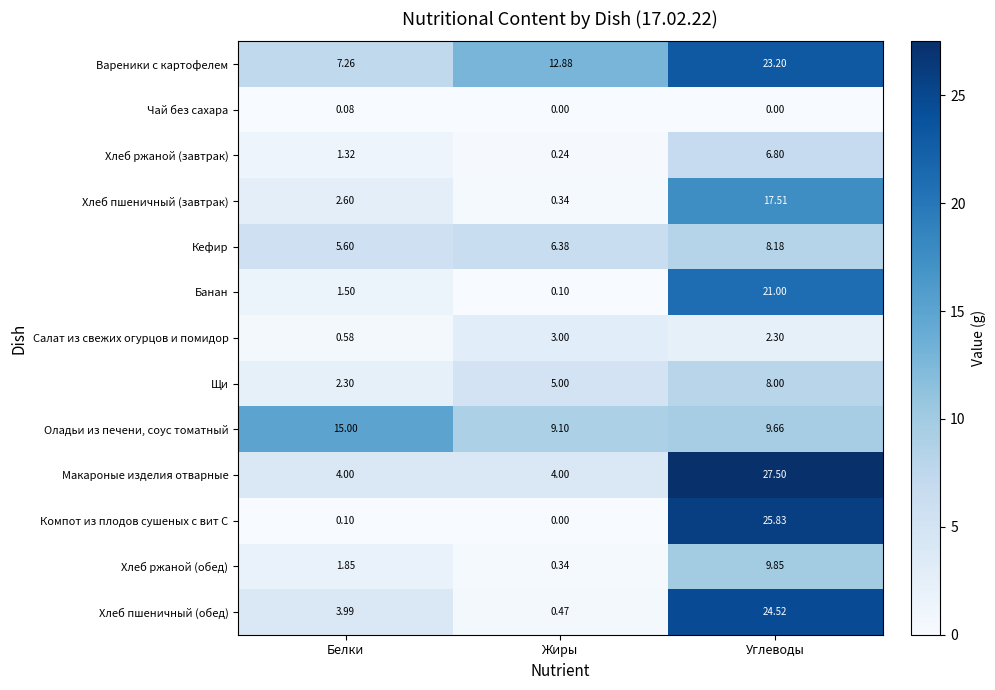

Rank the series by their maximum value, from highest to lowest.

Макароные изделия отварные, Компот из плодов сушеных с вит С, Хлеб пшеничный (обед), Вареники с картофелем, Банан, Хлеб пшеничный (завтрак), Оладьи из печени, соус томатный, Хлеб ржаной (обед), Кефир, Щи, Хлеб ржаной (завтрак), Салат из свежих огурцов и помидор, Чай без сахара